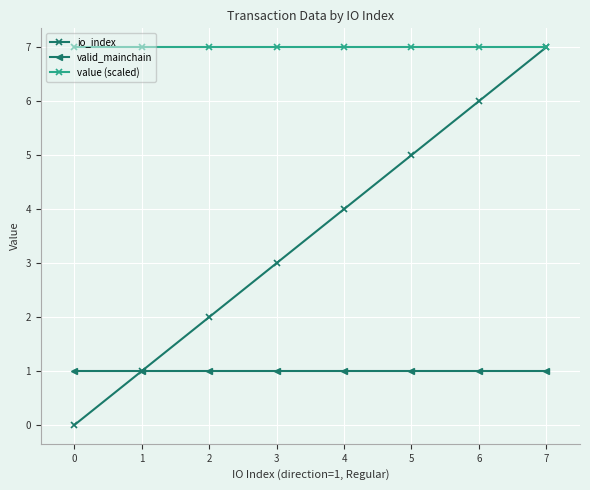

The value of valid_mainchain at 1 is 0. True or false?

False